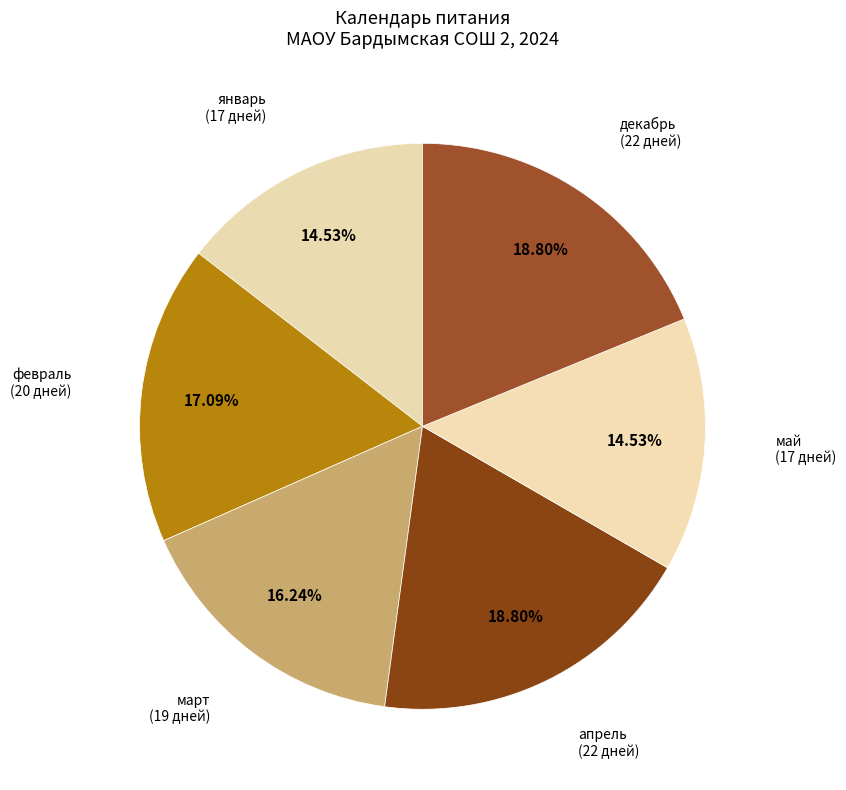

The январь slice represents 6% of the pie. True or false?

False